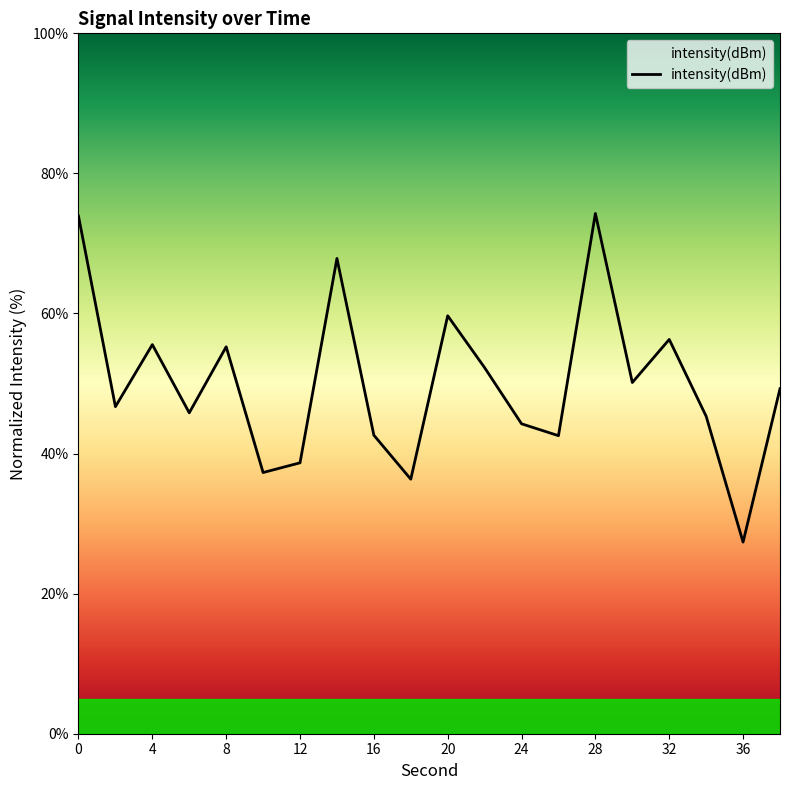

What is the difference between the maximum and minimum values?

46.9